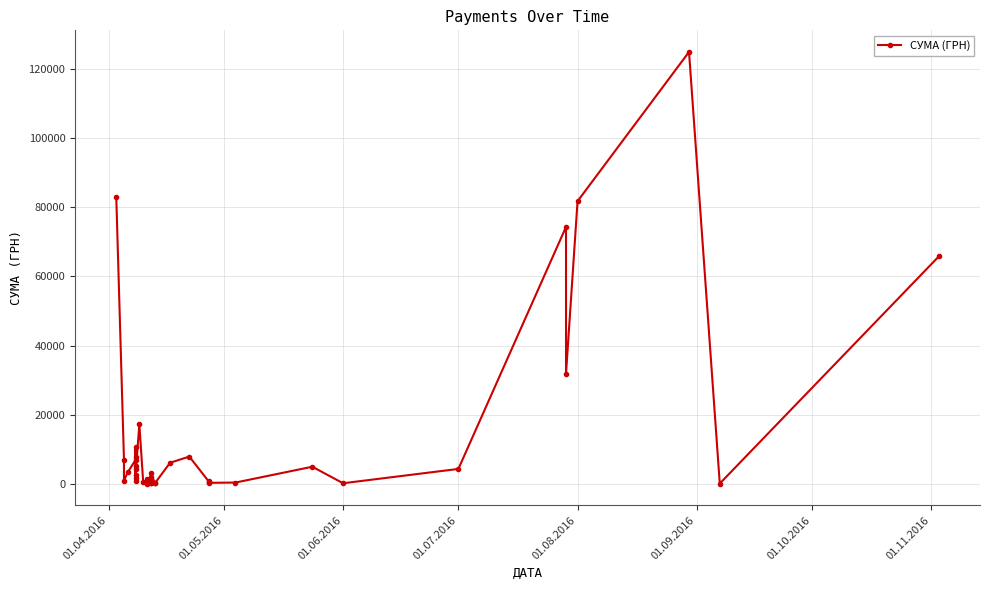

What is the value of the 5th point from the left?

6889.2